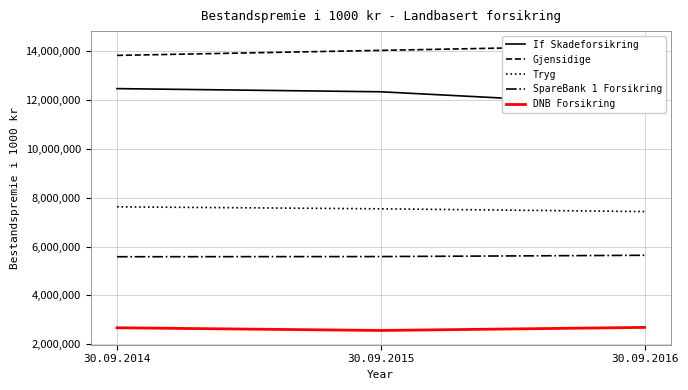

How many data points in Gjensidige are above 14031596?

1